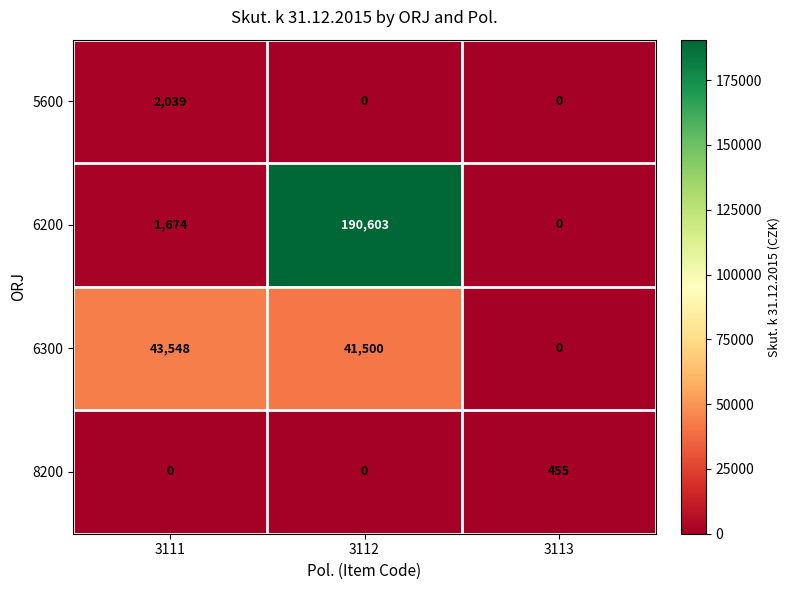

Which series has the largest range (max minus min)?

6200